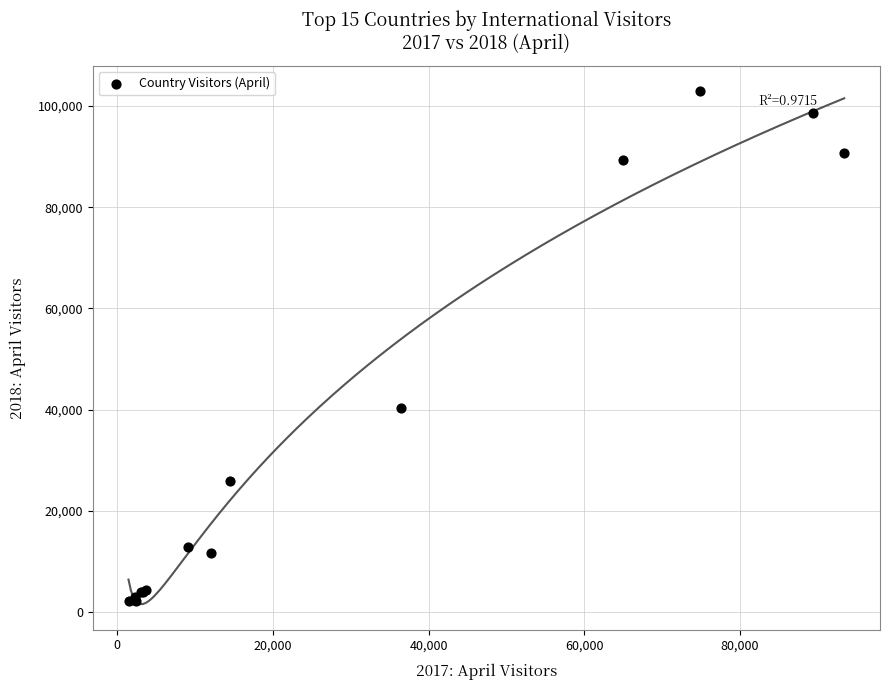

What Y value in the scatter plot is closest to 52492?

40307